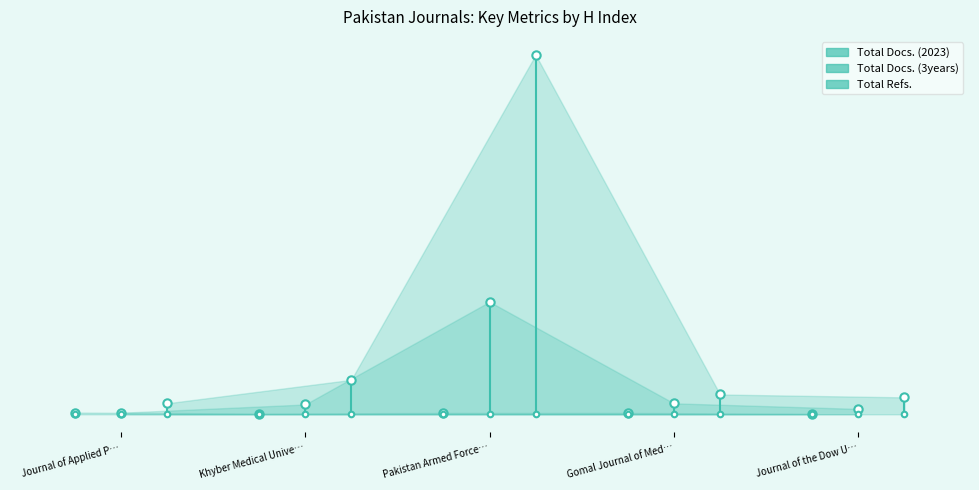

What is the label of the 1st point from the left?

Journal of Applied P…